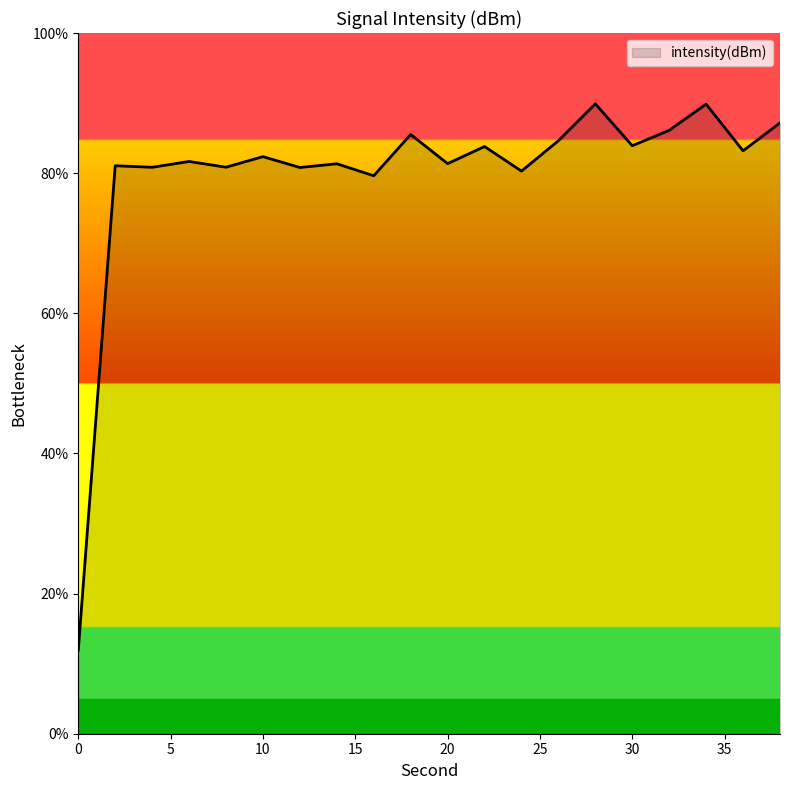

What is the greatest value displayed?

89.9